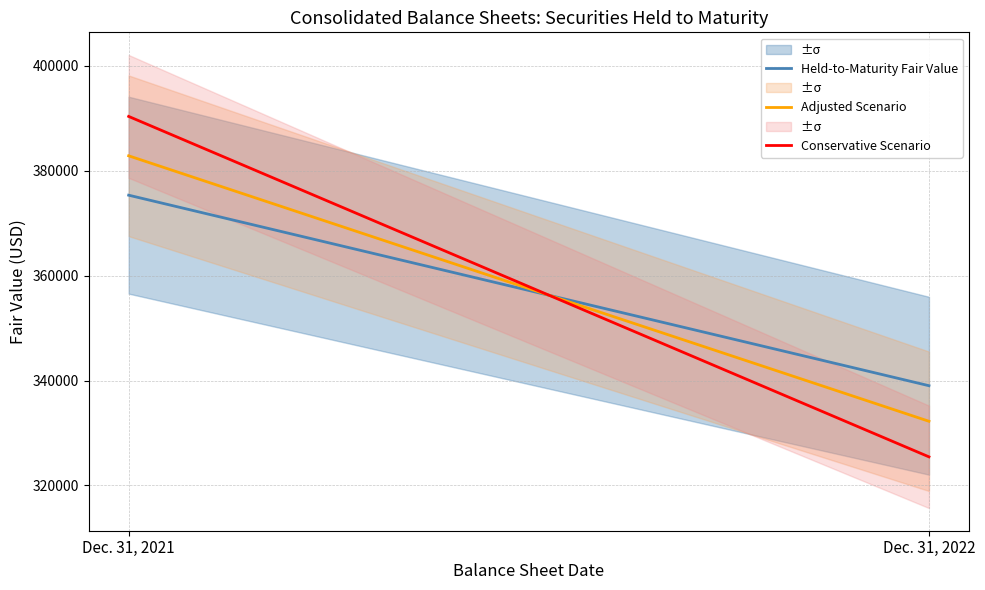

The value of Conservative Scenario at Dec. 31, 2022 is 325450.6. True or false?

True